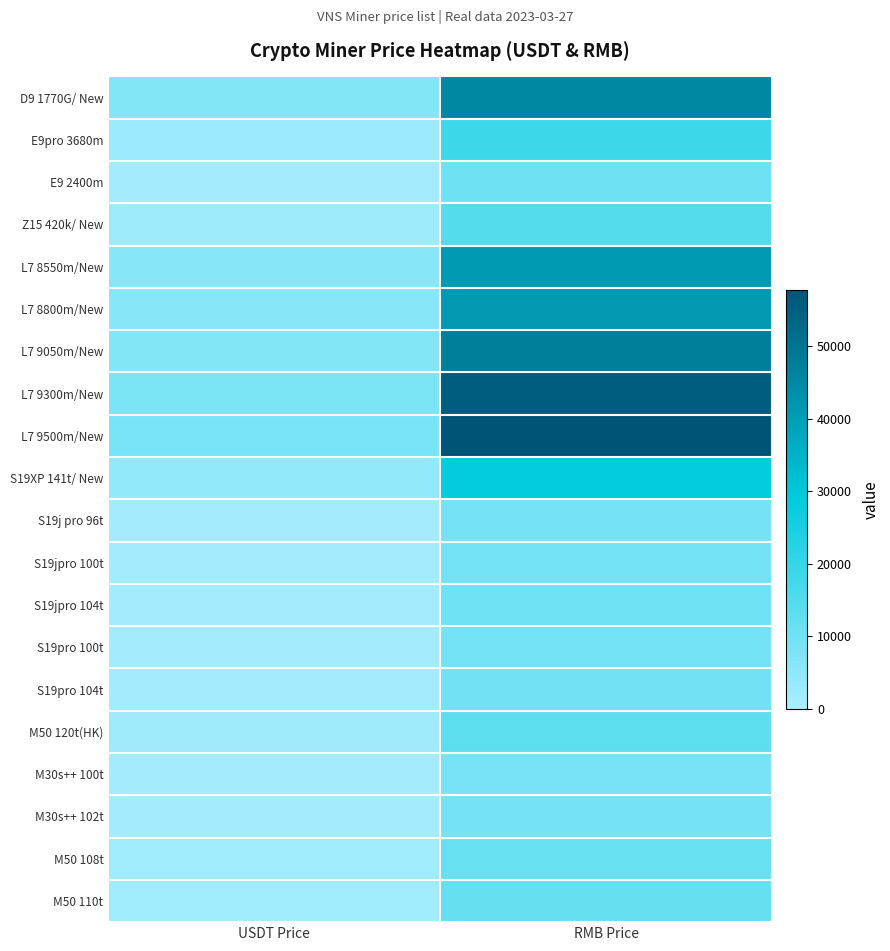

What is the spread (max minus min) of values at RMB Price?

49054